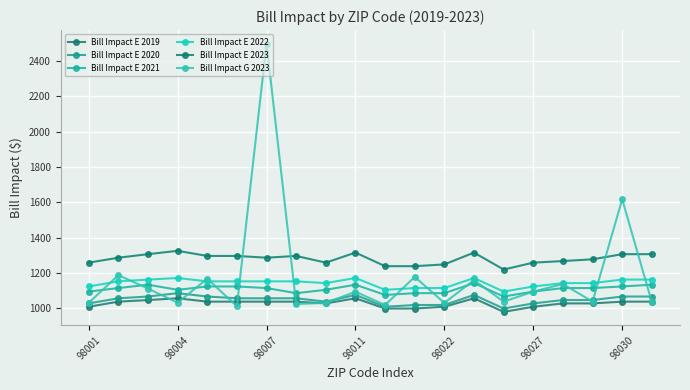

What is the difference between the maximum and minimum values in the Bill Impact E 2021 series?

76